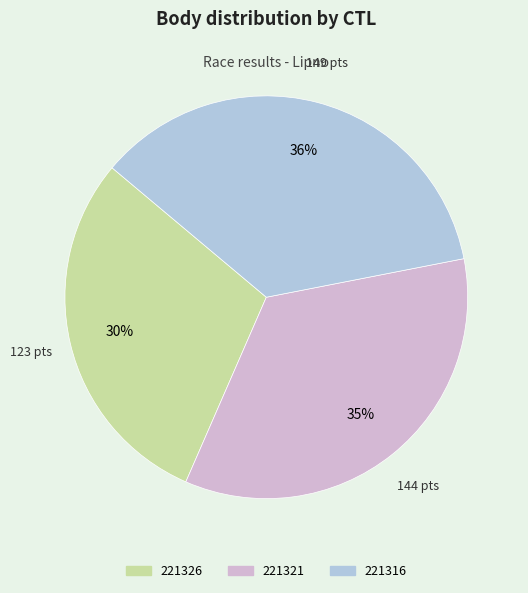

Is the sum of 221321 and 221326 greater than half?

Yes